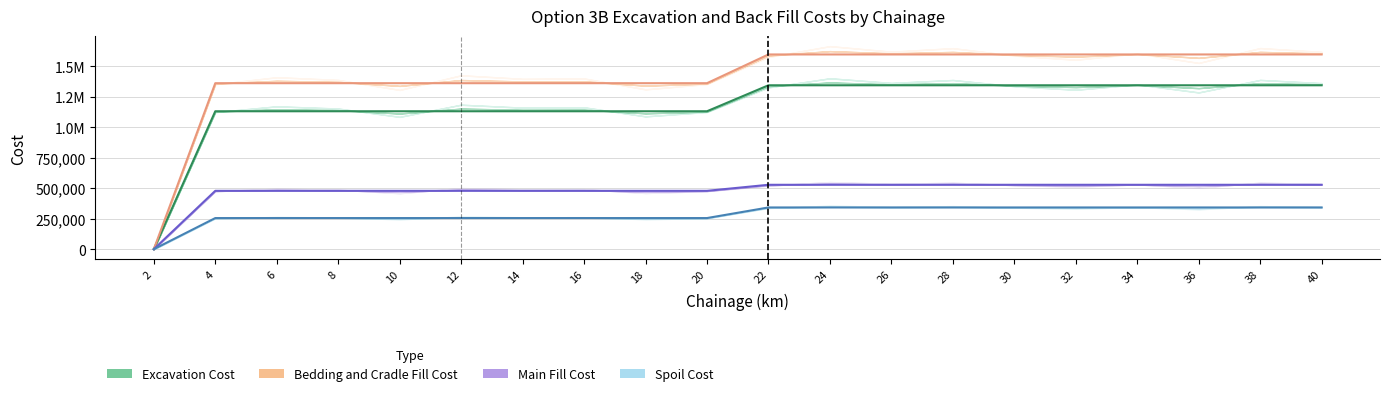

Is it true that Spoil Cost equals 255175.9 at 14?

True